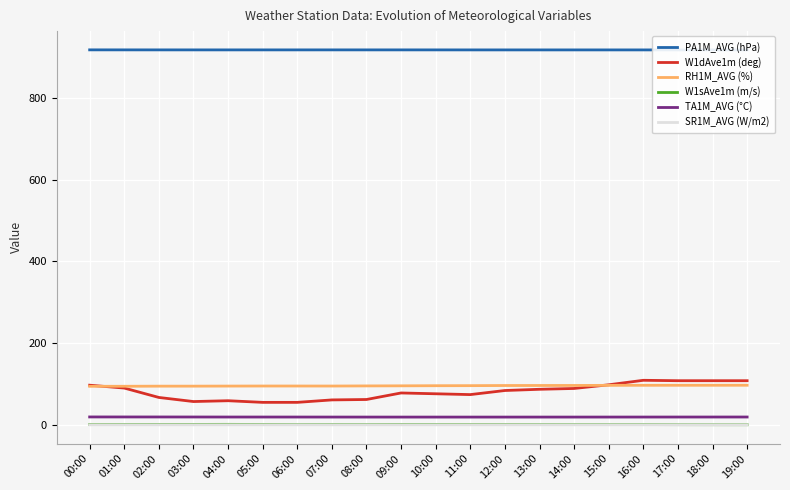

At which category does SR1M_AVG (W/m2) reach its first local valley?

03:00